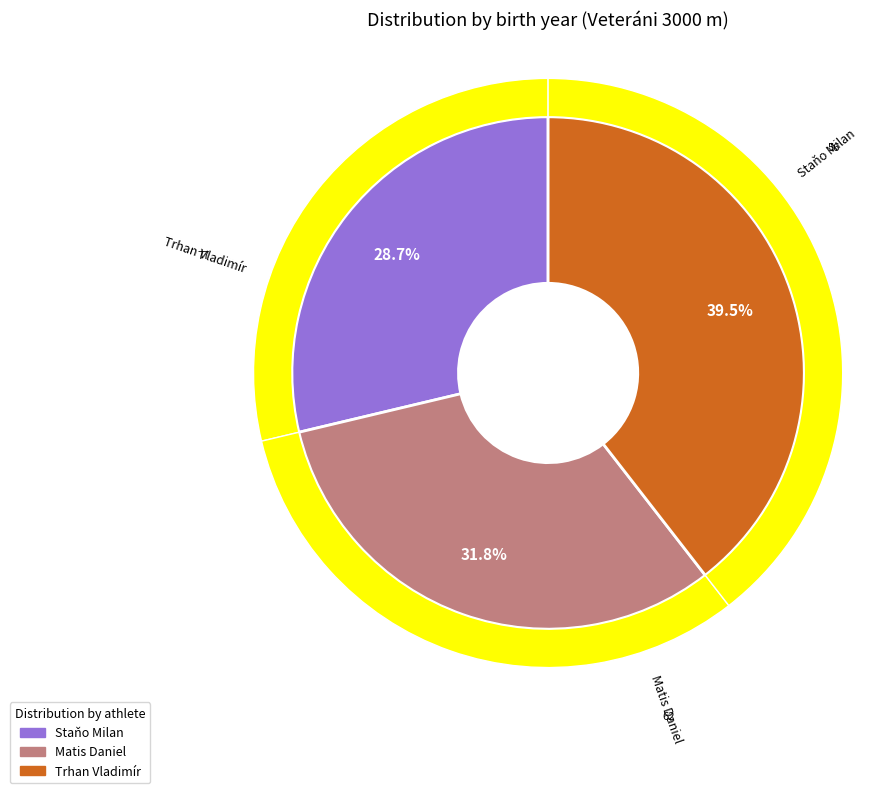

Rank the categories by value from highest to lowest.

Trhan Vladimír, Matis Daniel, Staňo Milan